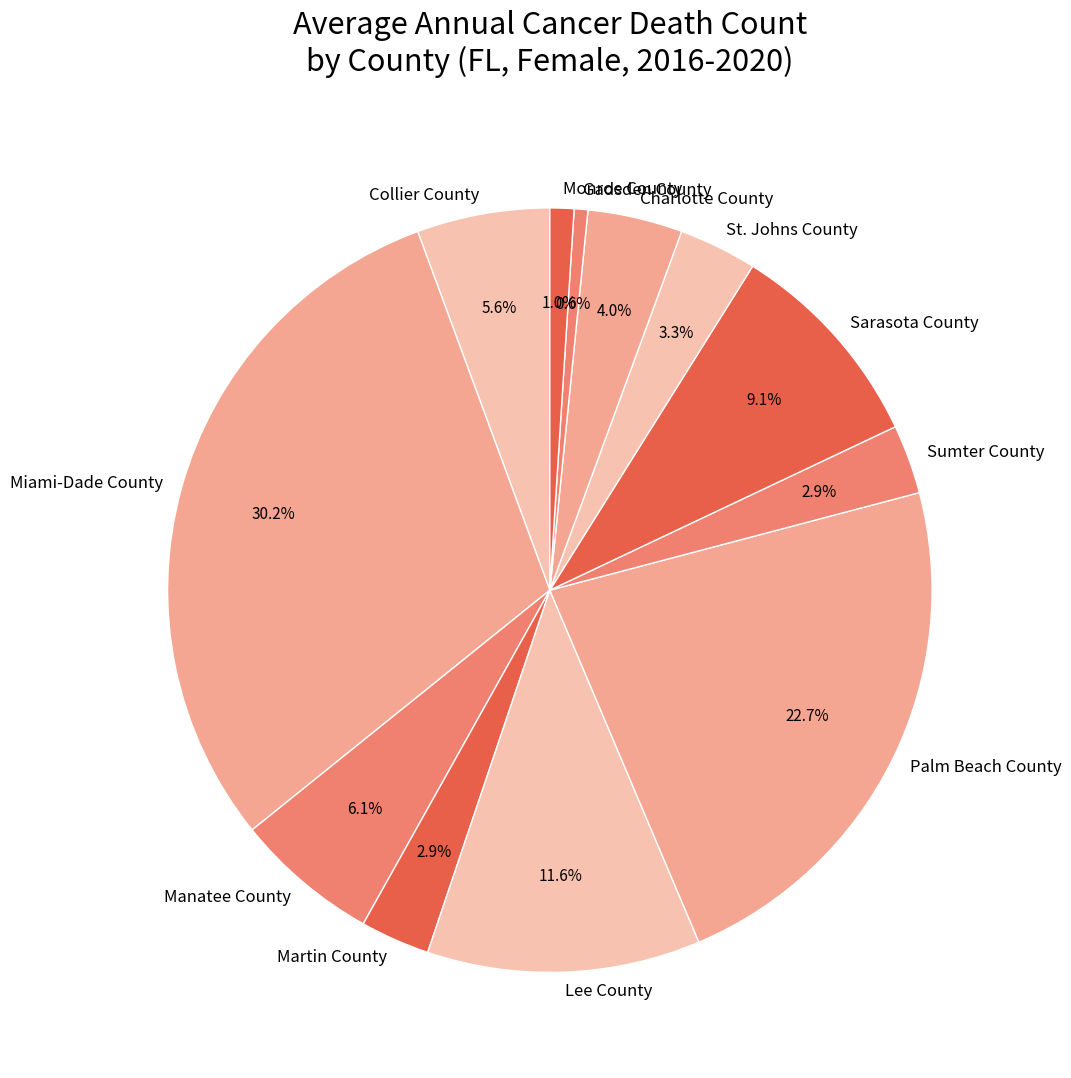

True or false: Gadsden County accounts for 1% of the total.

True